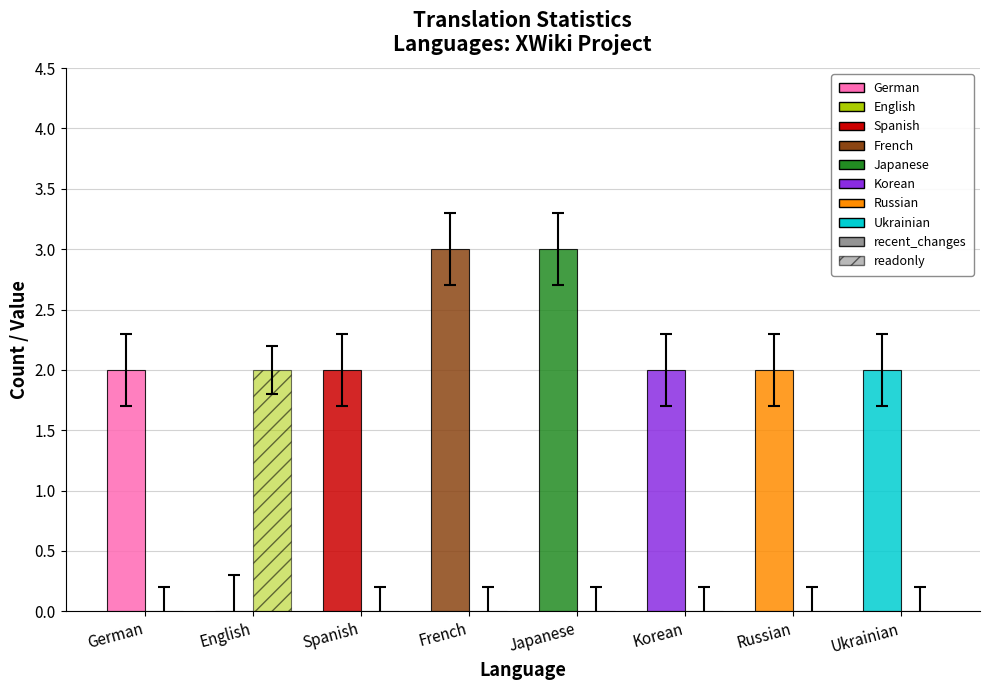

Is the value of recent_changes at German greater than the value of readonly at Ukrainian?

Yes